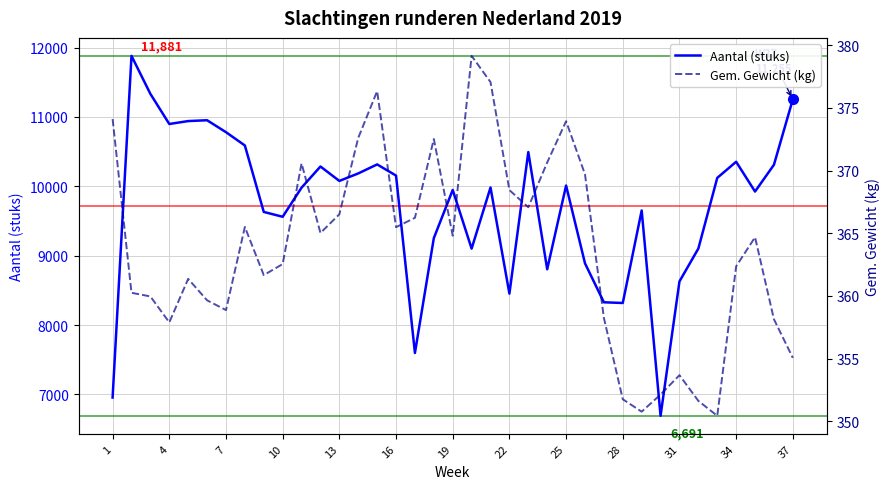

Which series has the largest total across all categories?

Aantal (stuks)